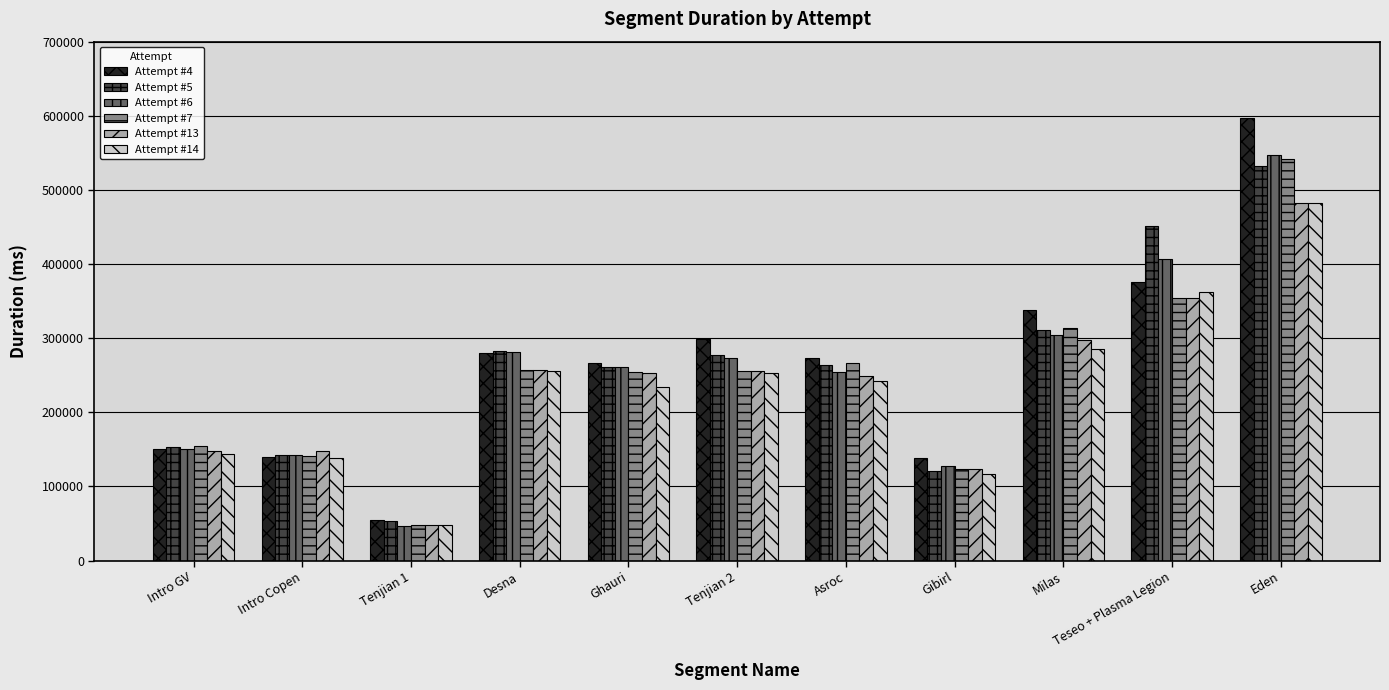

What is the greatest value displayed?

596475